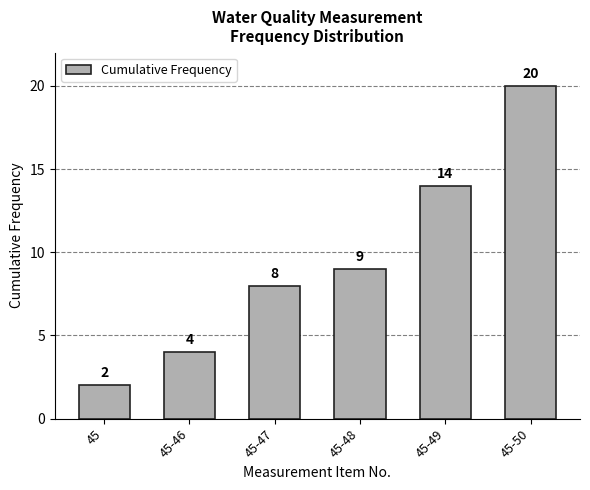

Reading right to left, list all the values displayed in this chart.

45-50=20	45-49=14	45-48=9	45-47=8	45-46=4	45=2